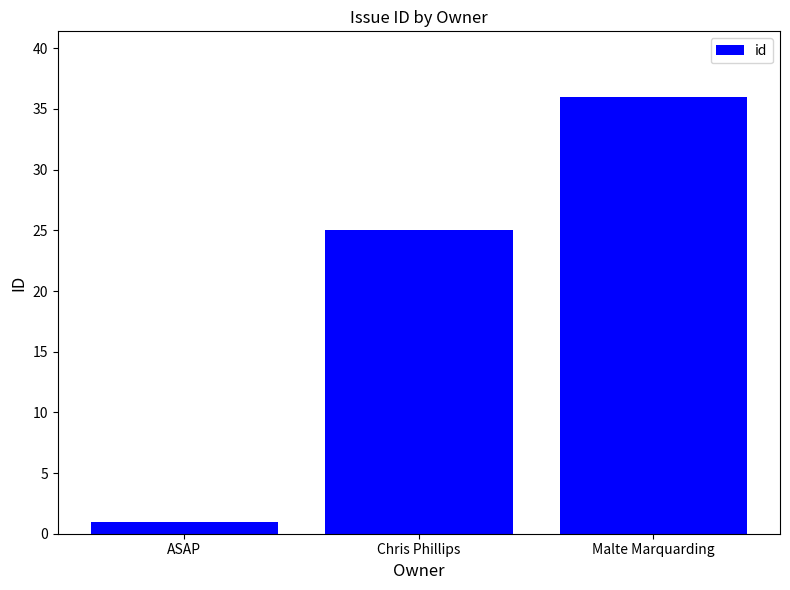

List the labels in order of value, largest first.

Malte Marquarding, Chris Phillips, ASAP